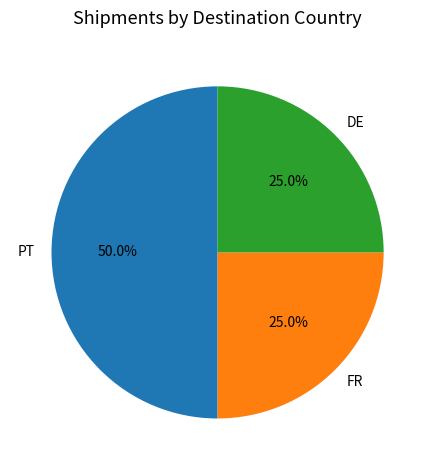

True or false: PT accounts for 59% of the total.

False